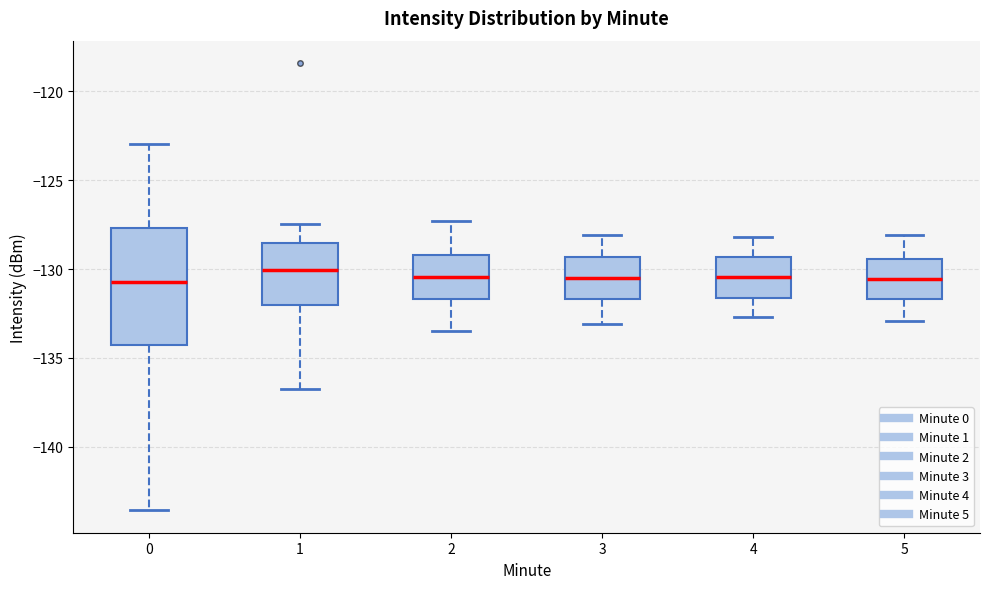

Where does the upper whisker of the box at x = 1 end on the y-axis? The values are not printed on the chart, so give them approximately, as read against the axis.

-127.5